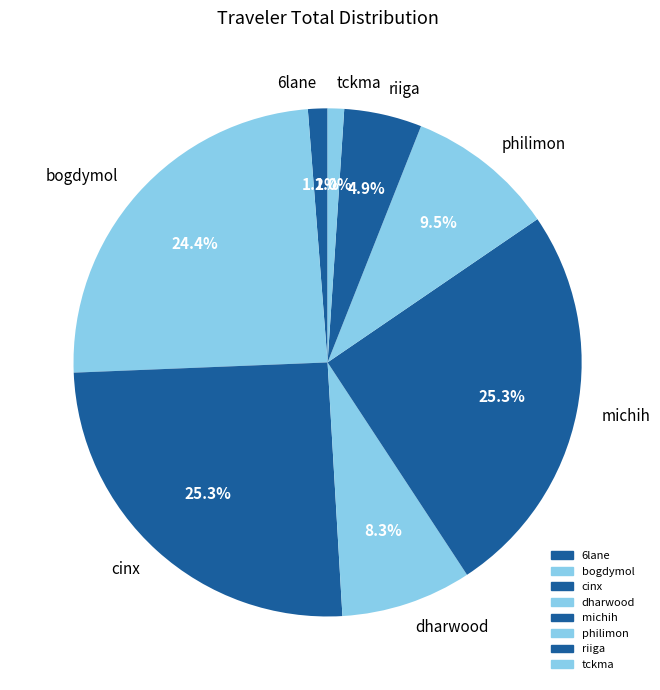

Is dharwood the majority of the pie?

No